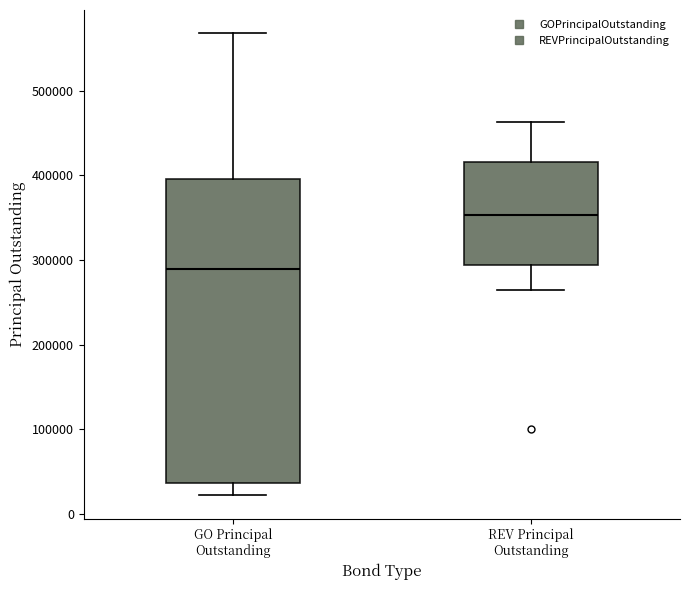

Which box is the tallest, from its lower edge to its upper edge?

GO Principal Outstanding